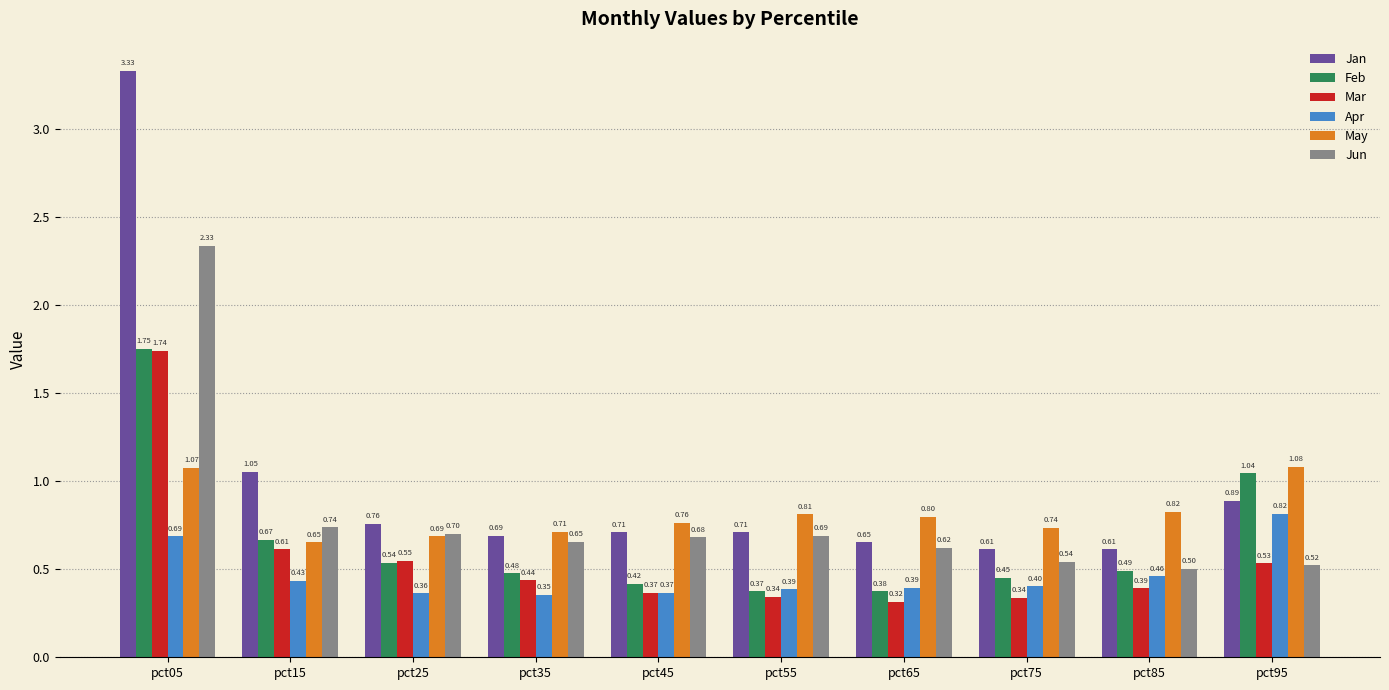

What are all the series names shown in the legend?

Jan, Feb, Mar, Apr, May, Jun